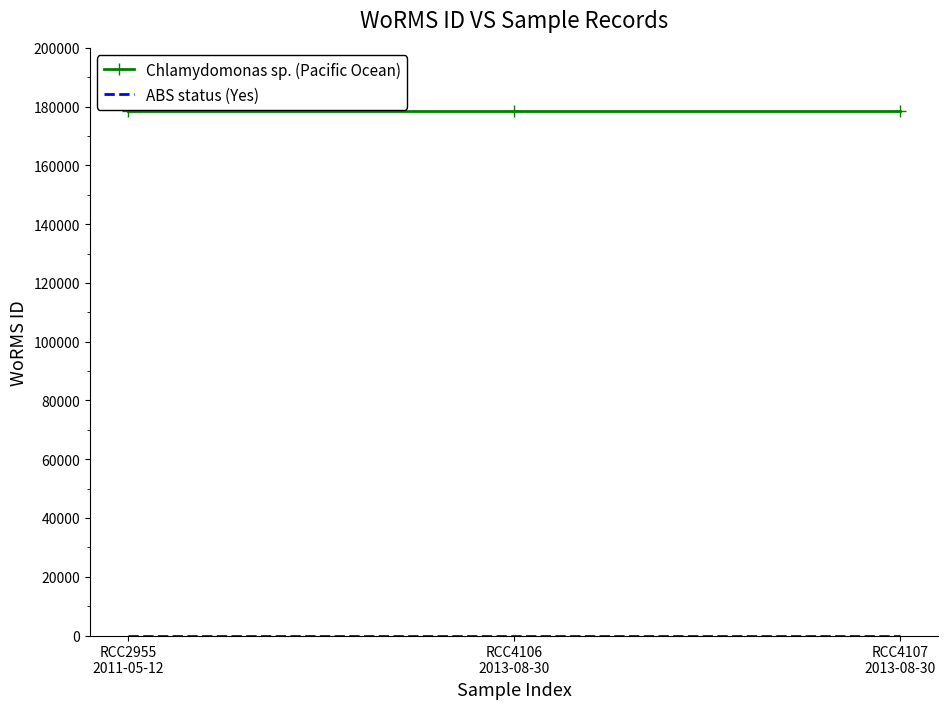

What is the greatest value displayed?

178583